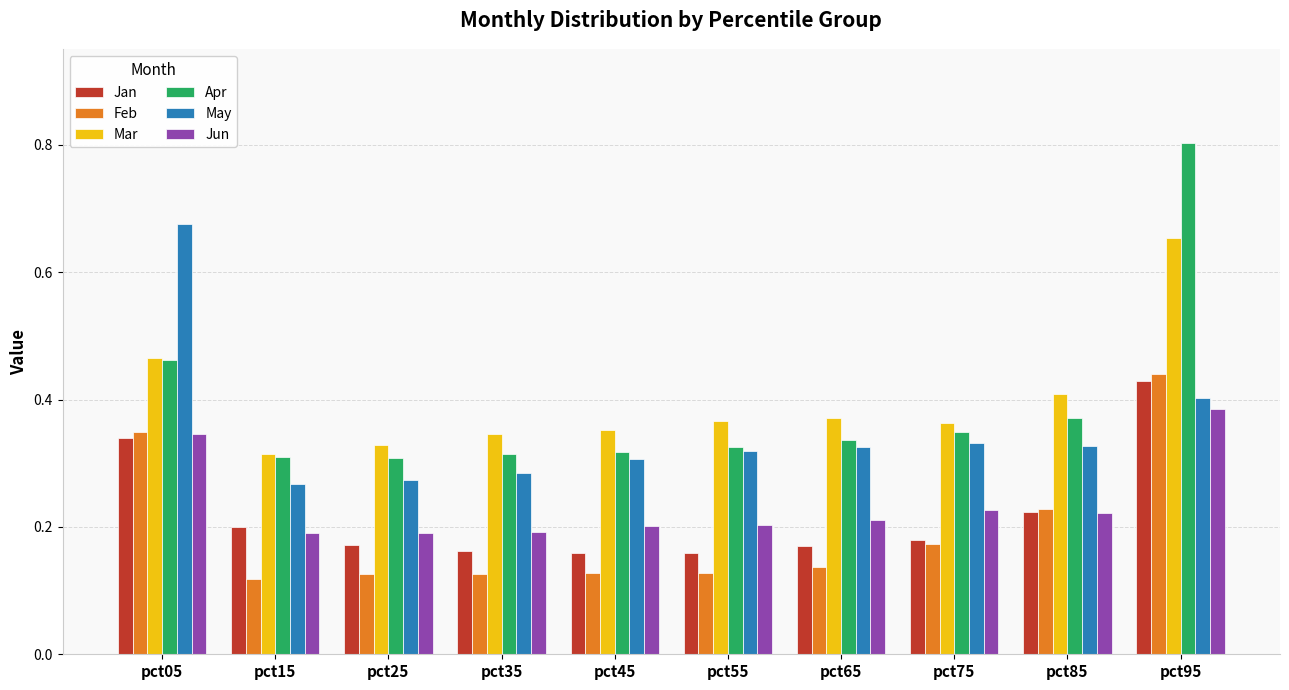

What is the maximum value shown in the chart?

0.8